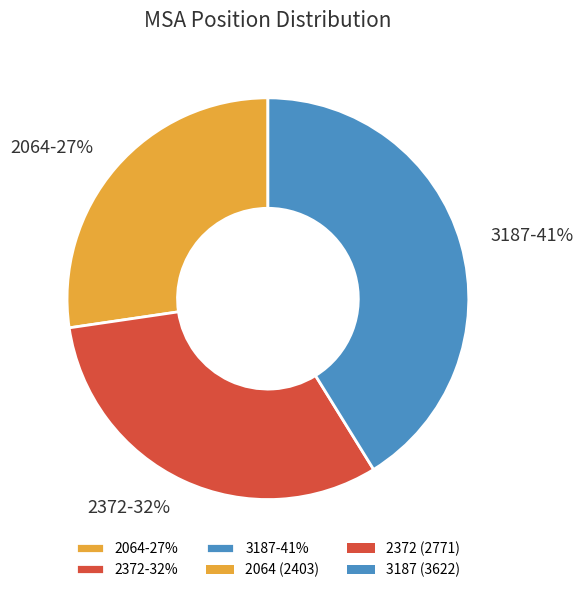

True or false: 2064 accounts for 27% of the total.

True